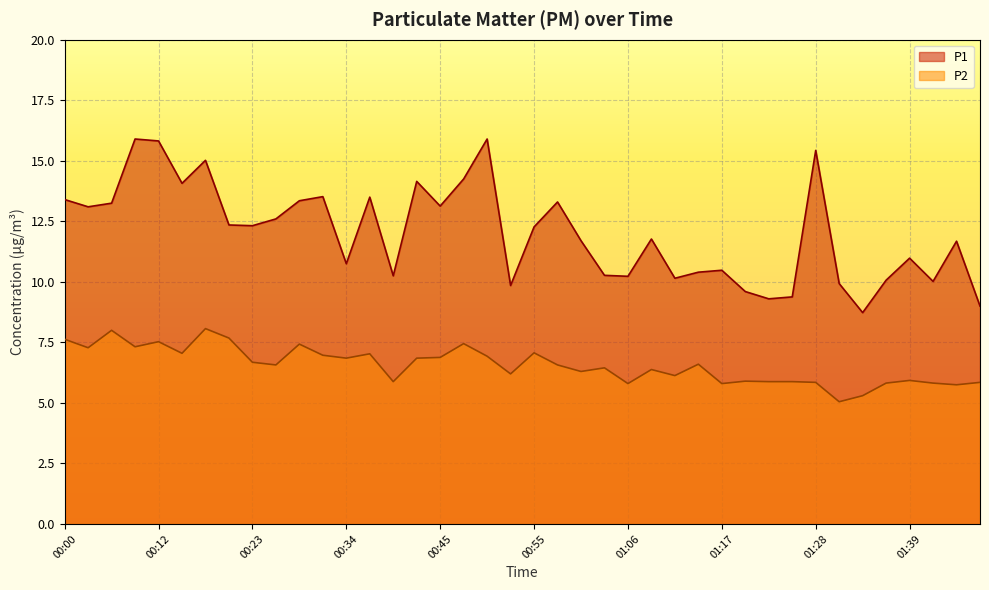

At which label does P1 reach its peak?

00:09